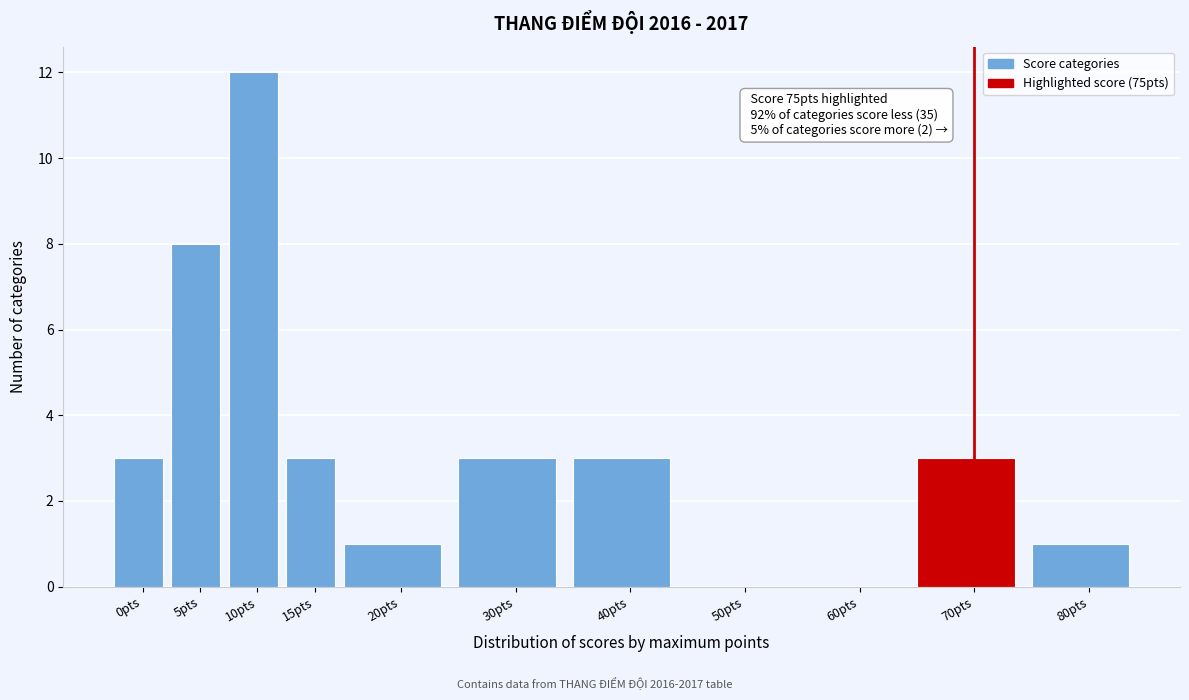

Reading right to left, transcribe all the data shown in this chart.

80pts=1	70pts=3	60pts=0	50pts=0	40pts=3	30pts=3	20pts=1	15pts=3	10pts=12	5pts=8	0pts=3